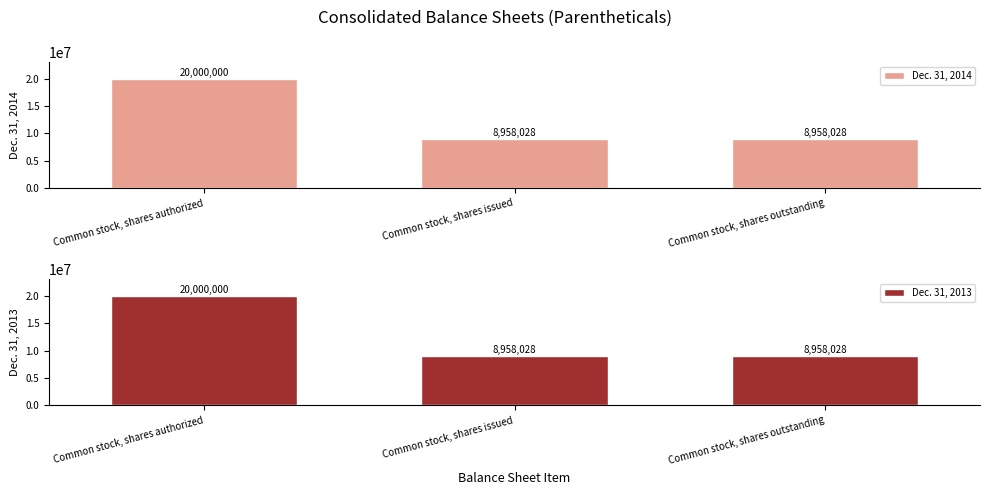

What is the label of the 1st bar from the right?

Common stock, shares outstanding